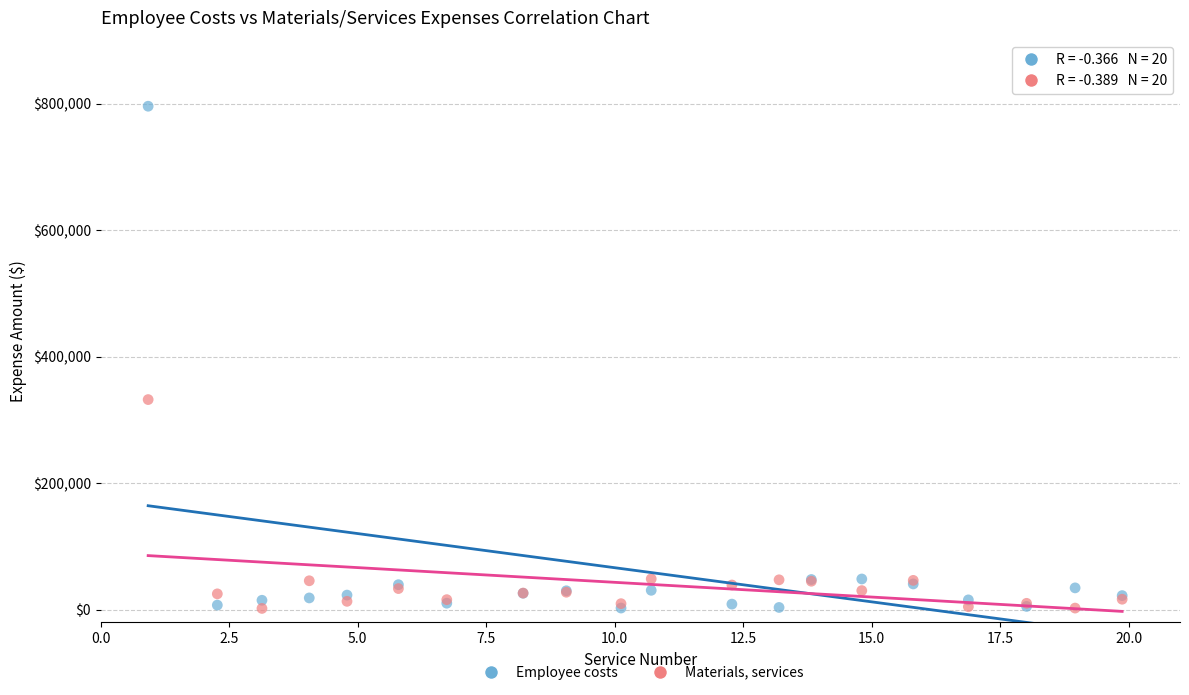

Across all series, what Y value is closest to 398920?

332080.0